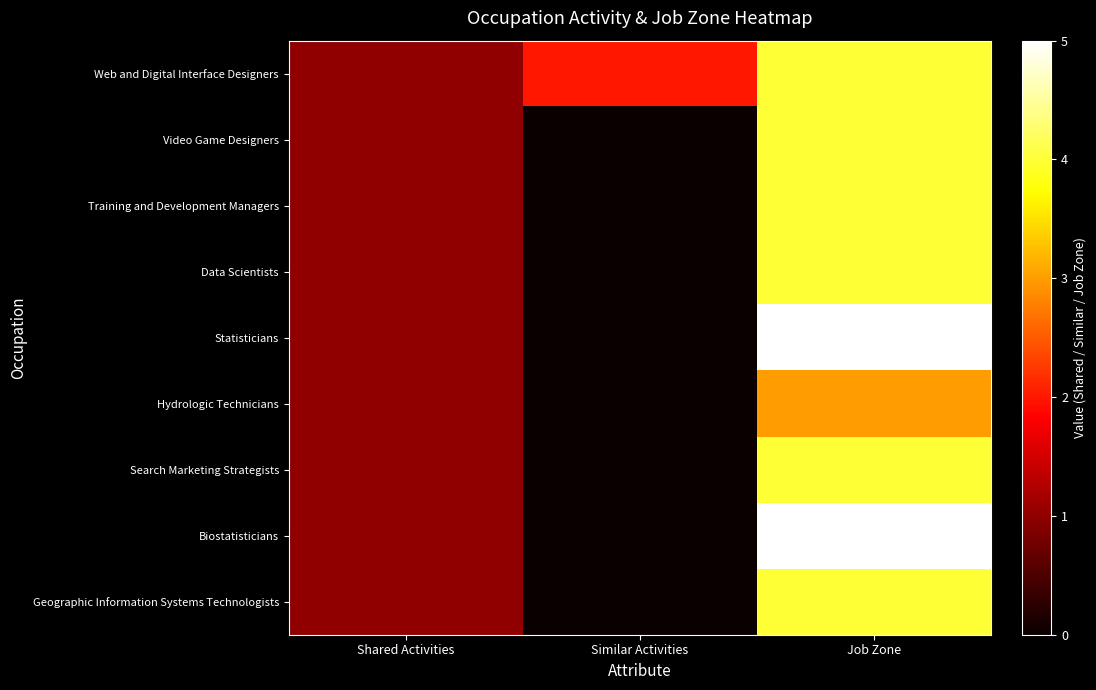

What is the total value across all series at Shared Activities?

9